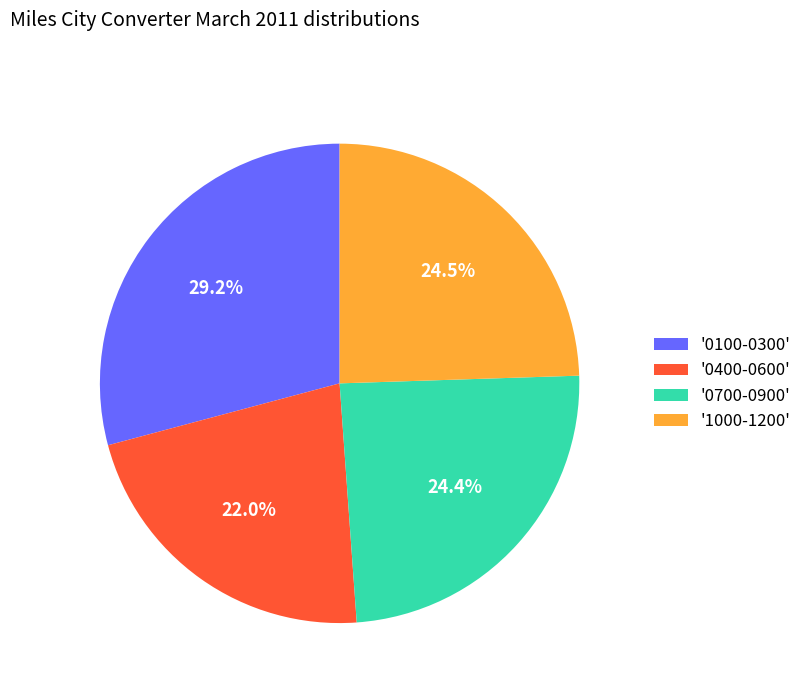

What is the largest slice in the pie chart?

'0100-0300'